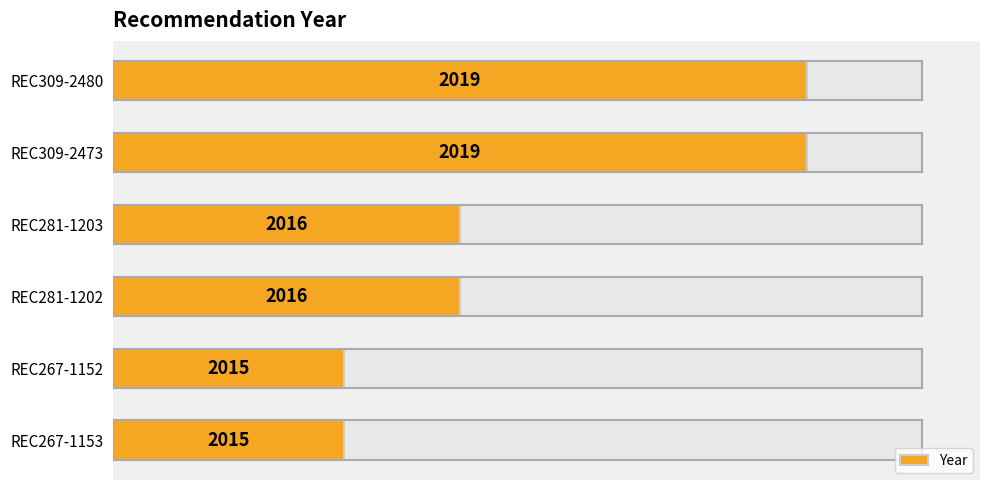

The value at REC281-1202 is 3. True or false?

True